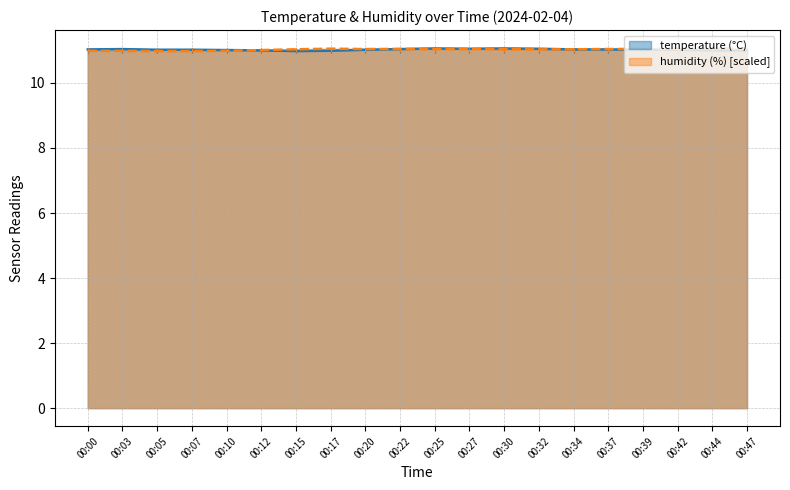

Is the value of humidity at 00:15 greater than the value of temperature at 00:44?

Yes